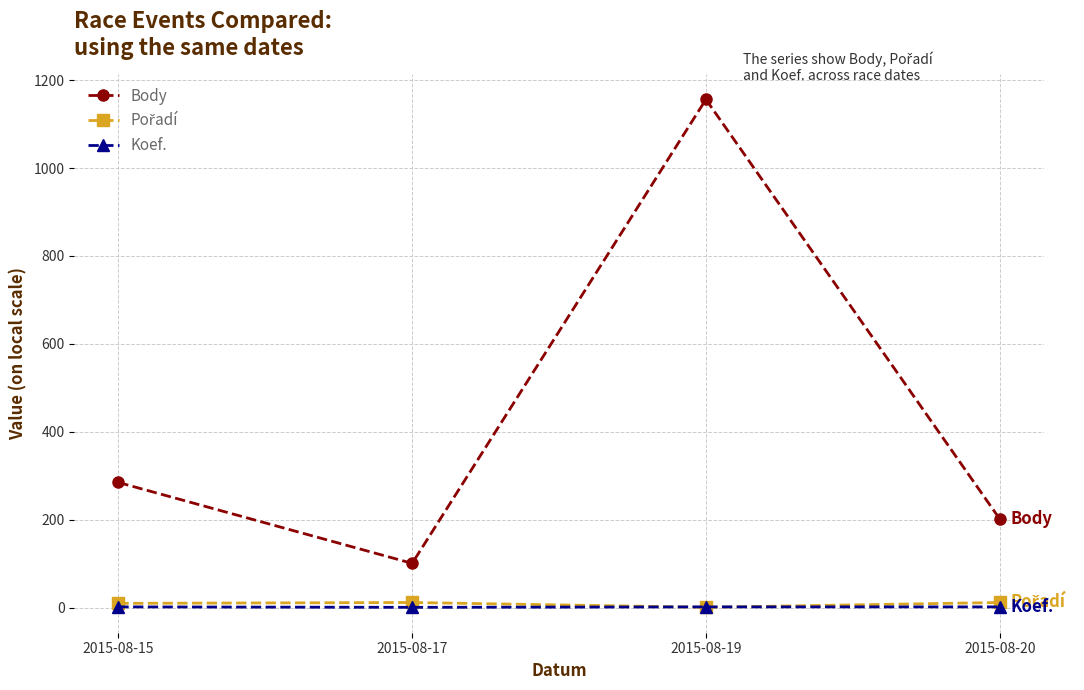

Which series changed the most between 2015-08-17 and 2015-08-19?

Body